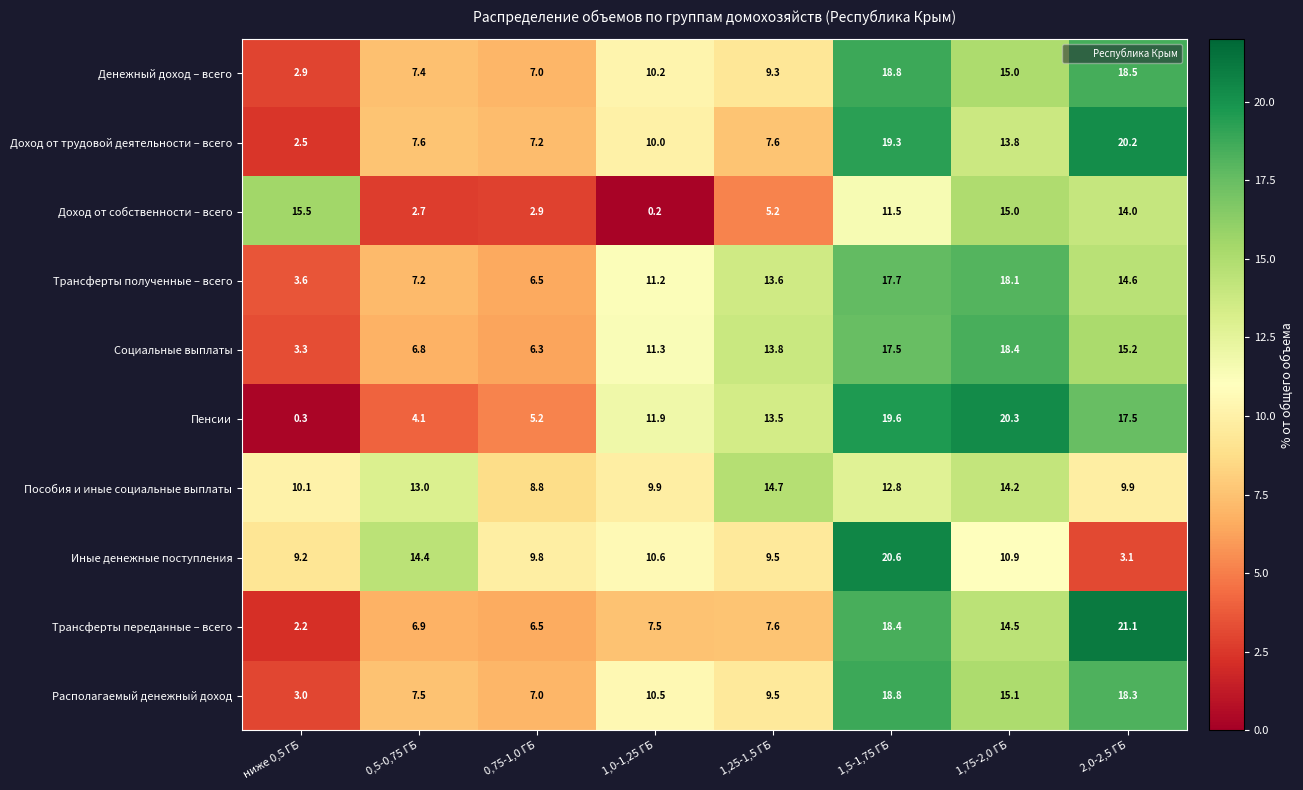

What is the approximate value of Доход от собственности – всего at 1,75-2,0 ГБ?

15.0